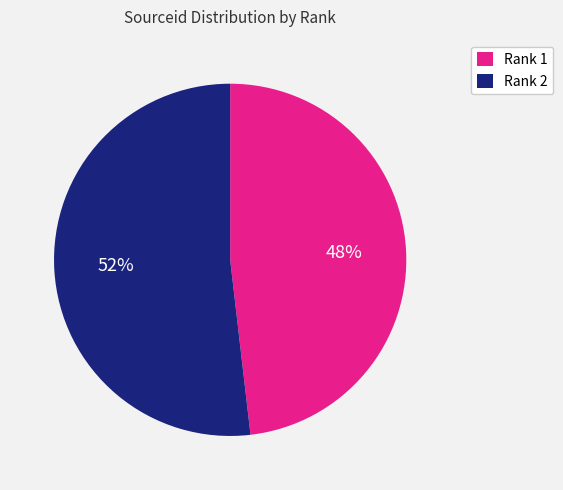

To the nearest percent, what is the difference between the Rank 2 and Rank 1 slice percentages?

4%